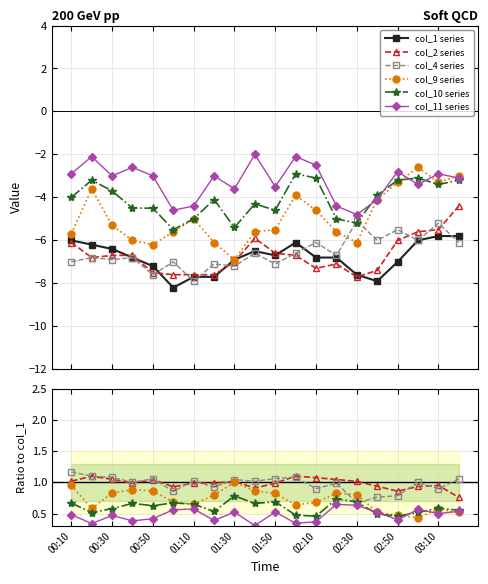

Reading right to left, extract all data points from this chart.

col_1 series: -5.8	-5.8	-6.0	-7.0	-7.9	-7.6	-6.8	-6.8	-6.1	-6.7	-6.5	-6.9	-7.7	-7.7	-8.2	-7.2	-6.8	-6.4	-6.2	-6.0
col_2 series: 0.8	0.9	0.9	0.9	0.9	1.0	1.0	1.1	1.1	1.0	0.9	1.0	1.0	1.0	0.9	1.0	1.0	1.0	1.1	1.0
col_4 series: 1.1	0.9	1.0	0.8	0.8	0.7	1.0	0.9	1.1	1.1	1.0	1.0	0.9	1.0	0.9	1.1	1.0	1.1	1.1	1.2
col_9 series: 0.5	0.6	0.4	0.5	0.5	0.8	0.8	0.7	0.6	0.8	0.9	1.0	0.8	0.6	0.7	0.9	0.9	0.8	0.6	1.0
col_10 series: 0.6	0.6	0.5	0.5	0.5	0.7	0.7	0.5	0.5	0.7	0.7	0.8	0.5	0.6	0.7	0.6	0.7	0.6	0.5	0.7
col_11 series: 0.5	0.5	0.6	0.4	0.5	0.6	0.6	0.4	0.3	0.5	0.3	0.5	0.4	0.6	0.6	0.4	0.4	0.5	0.3	0.5